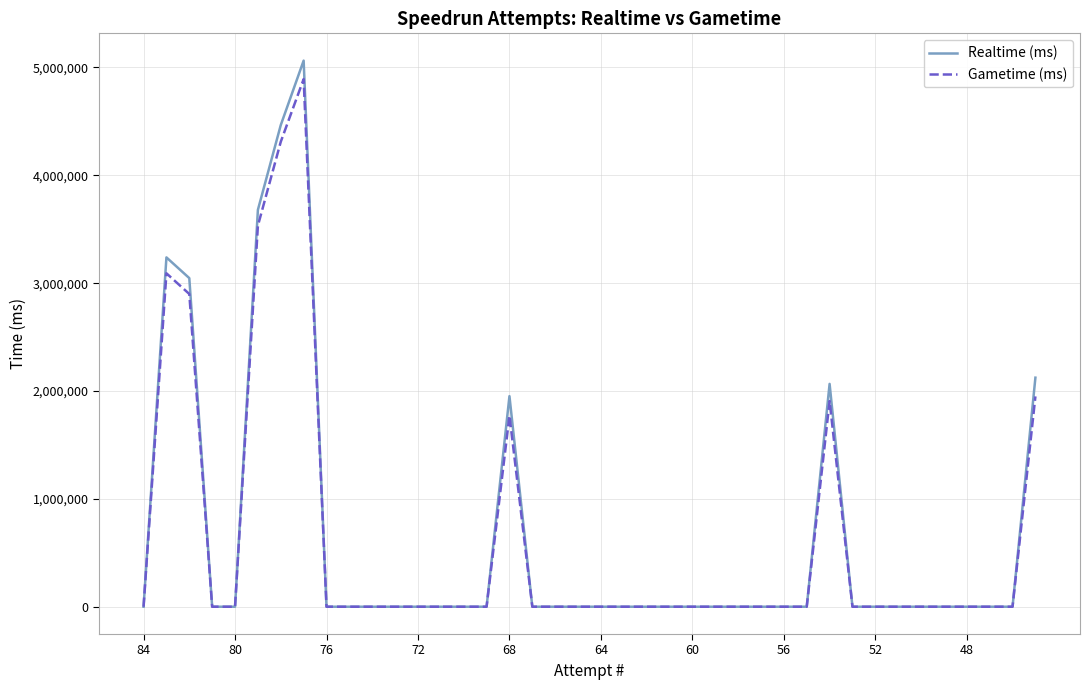

What is the maximum value for Gametime (ms)?

4892109